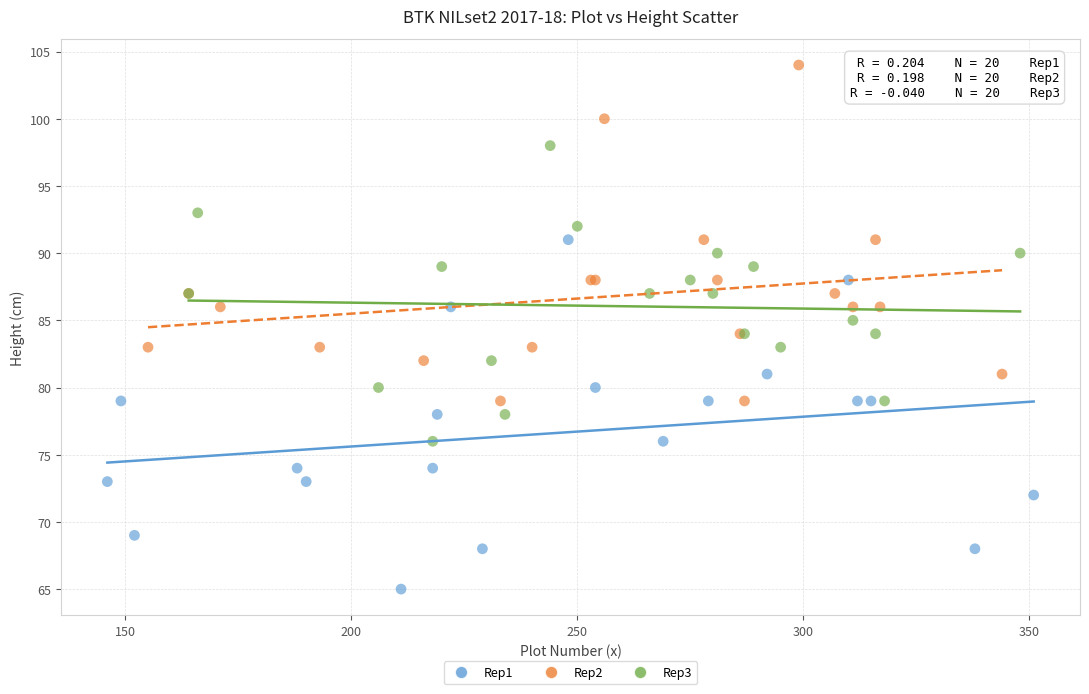

Which series contains the highest Y value?

Rep2